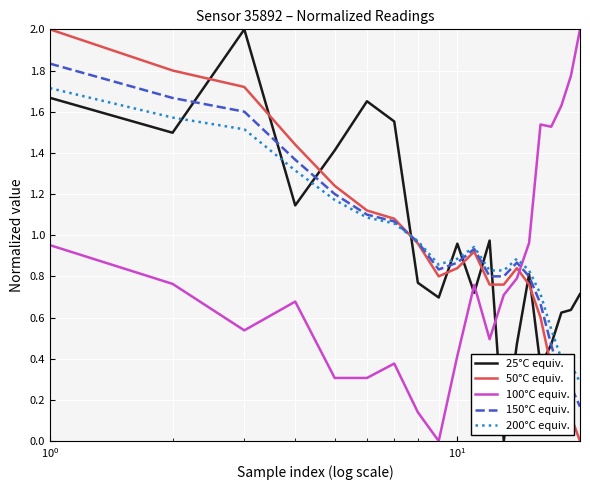

What is the greatest value displayed?

2.0